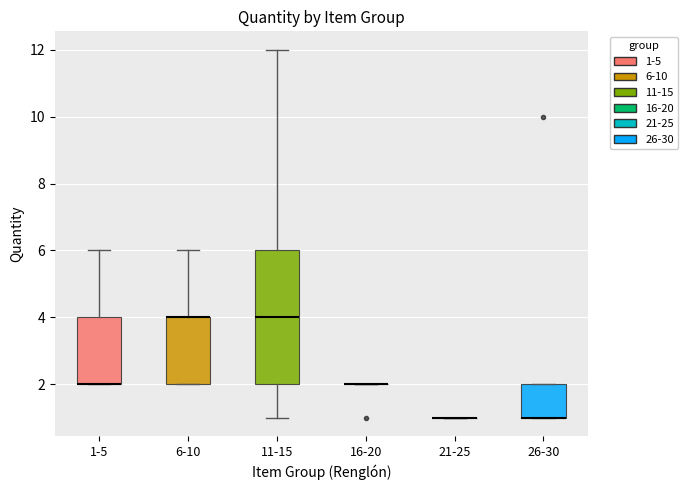

Where is the upper edge of the box for 11-15 on the y-axis? The values are not printed on the chart, so give them approximately, as read against the axis.

6